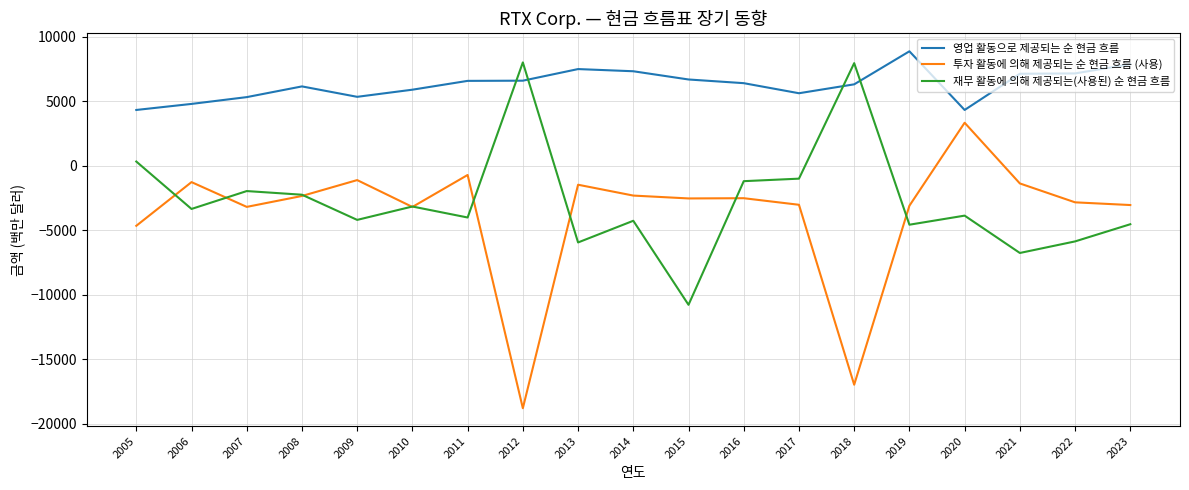

At which category is the sum across all series the highest?

2020